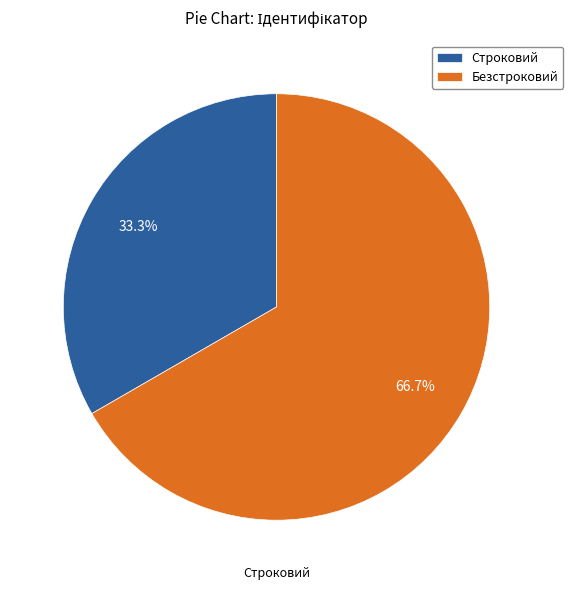

Which slice represents more than half of the pie?

Безстроковий